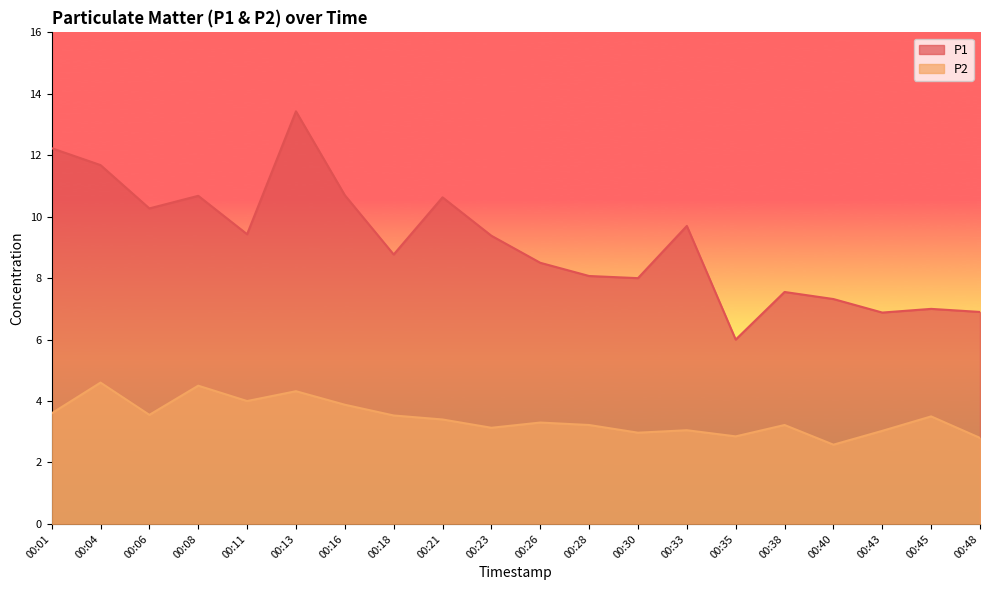

What is the difference between the P1 values at 00:04 and 00:01?

0.6